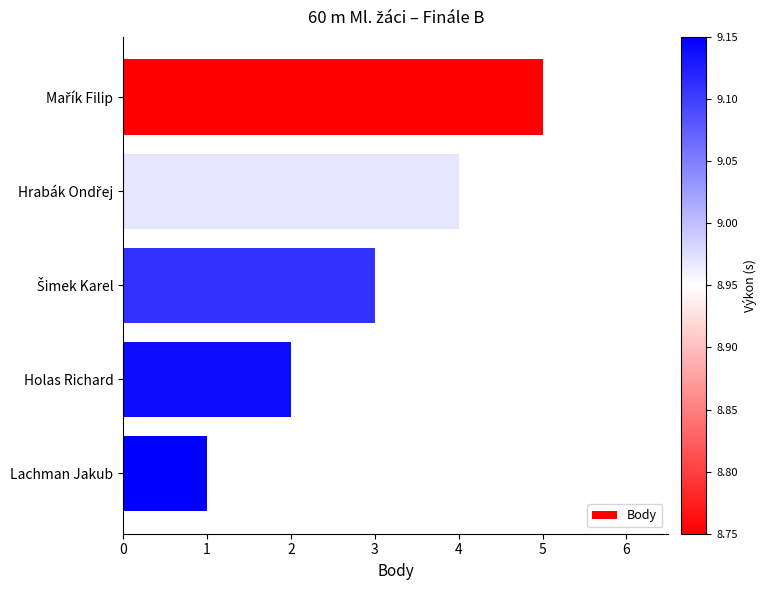

Is it true that the value at Lachman Jakub is 1?

True